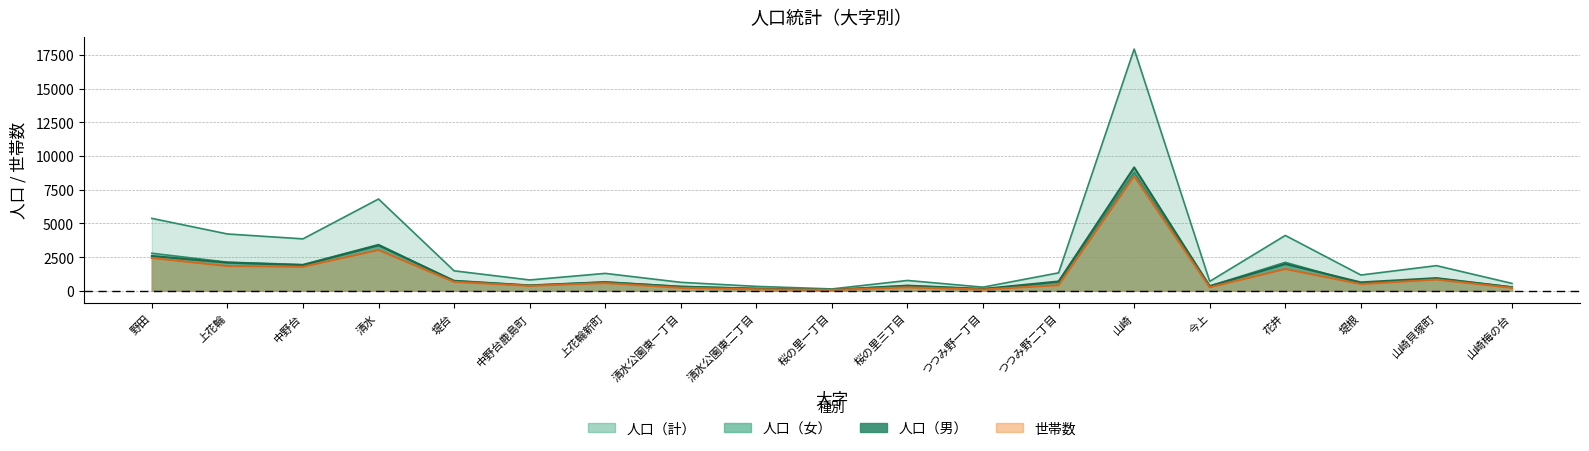

What is the label of the 11th point from the right?

清水公園東二丁目